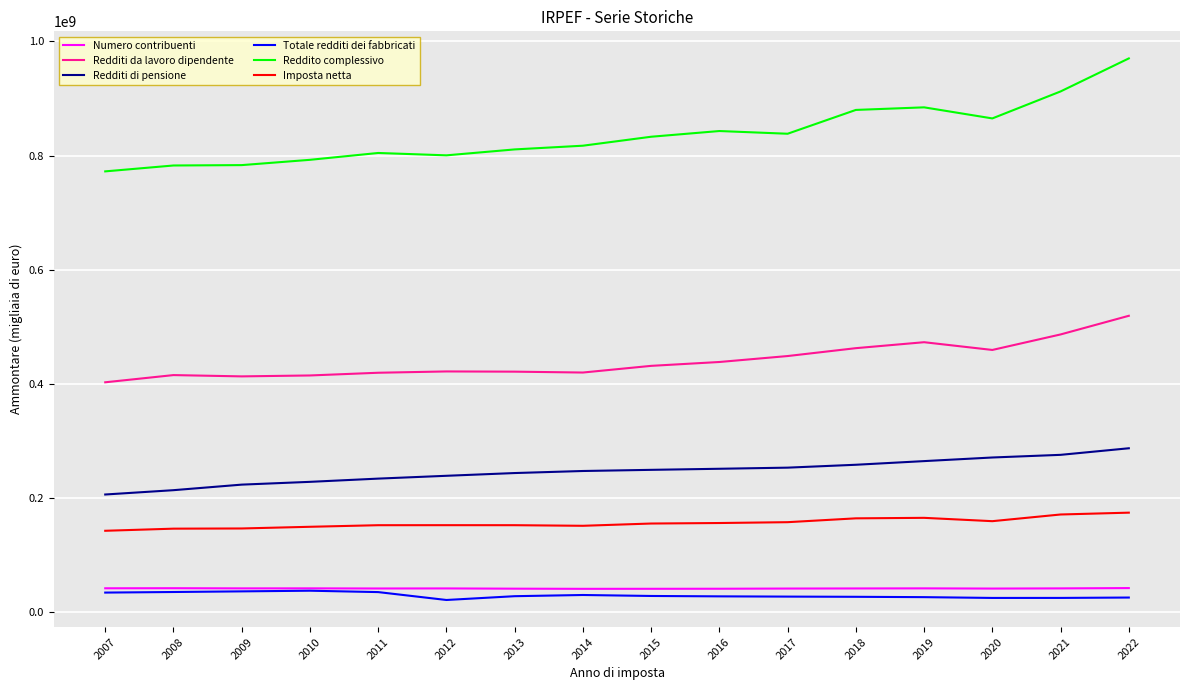

What is the smallest value displayed?

21171723